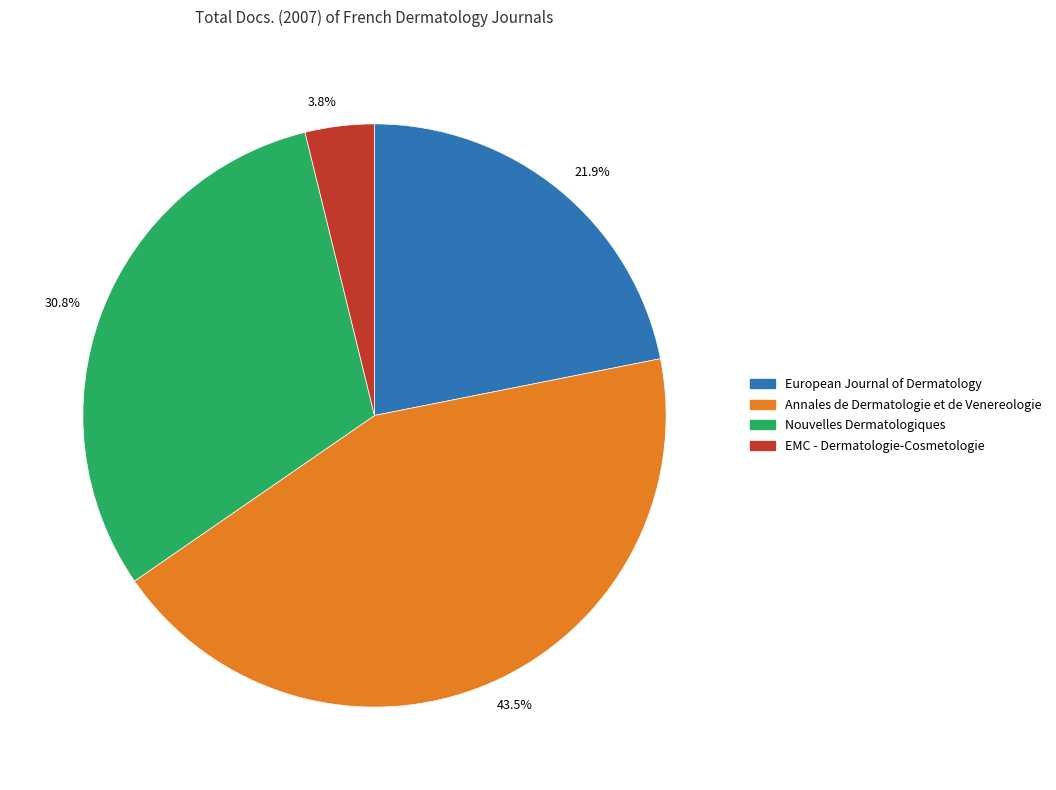

Between 43.5% and 30.8%, which is larger?

43.5%